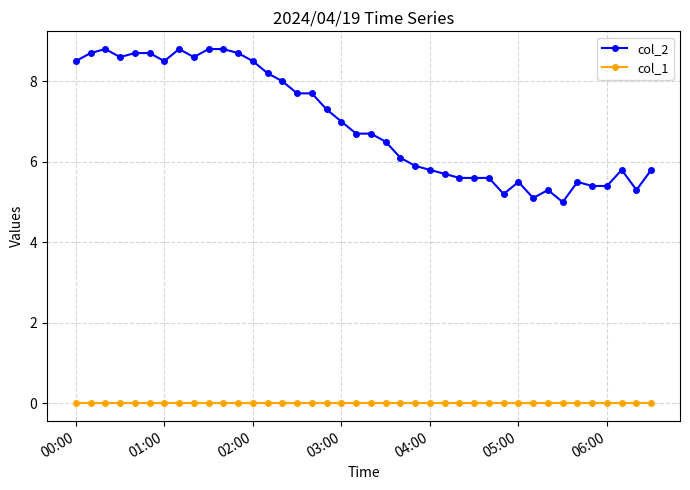

How many lines are shown in the chart?

2